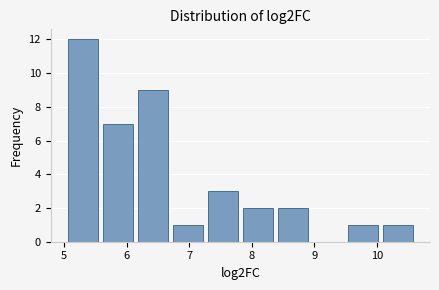

Reading left to right, transcribe this chart: for each bar, give the range it covers on the x-axis and its height. Neither the bar edges nor the heights are printed on the chart, so give them approximately, as read against the axes.

5.0 to 5.6: 12
5.6 to 6.1: 7
6.1 to 6.7: 9
6.7 to 7.3: 1
7.3 to 7.8: 3
7.8 to 8.4: 2
8.4 to 8.9: 2
8.9 to 9.5: 0
9.5 to 10.1: 1
10.1 to 10.6: 1